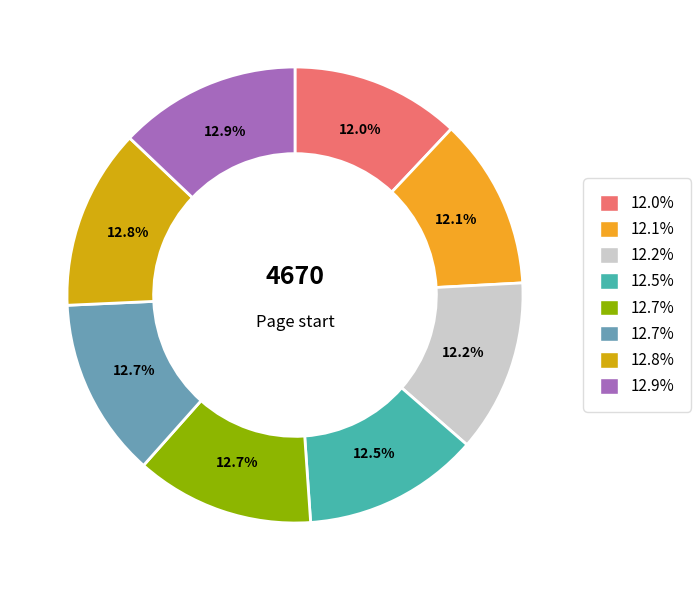

Is there a majority slice in this chart?

No